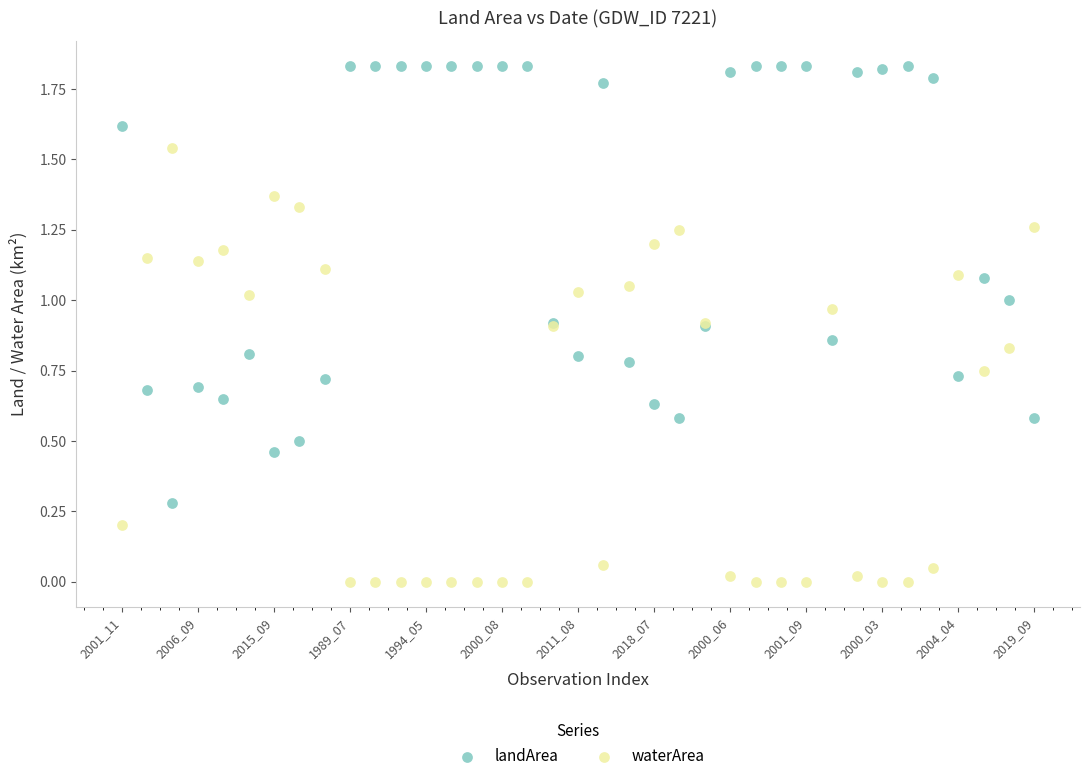

Which series reaches the minimum Y coordinate?

waterArea